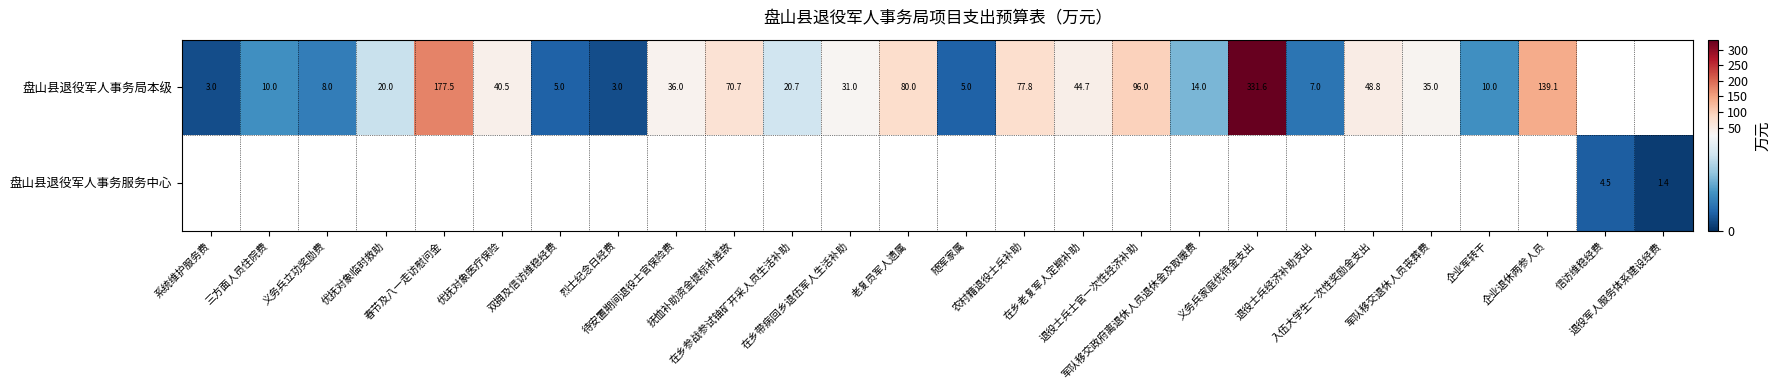

Rank the series at 退役士兵经济补助支出 from lowest to highest value.

盘山县退役军人事务局本级, 盘山县退役军人事务服务中心